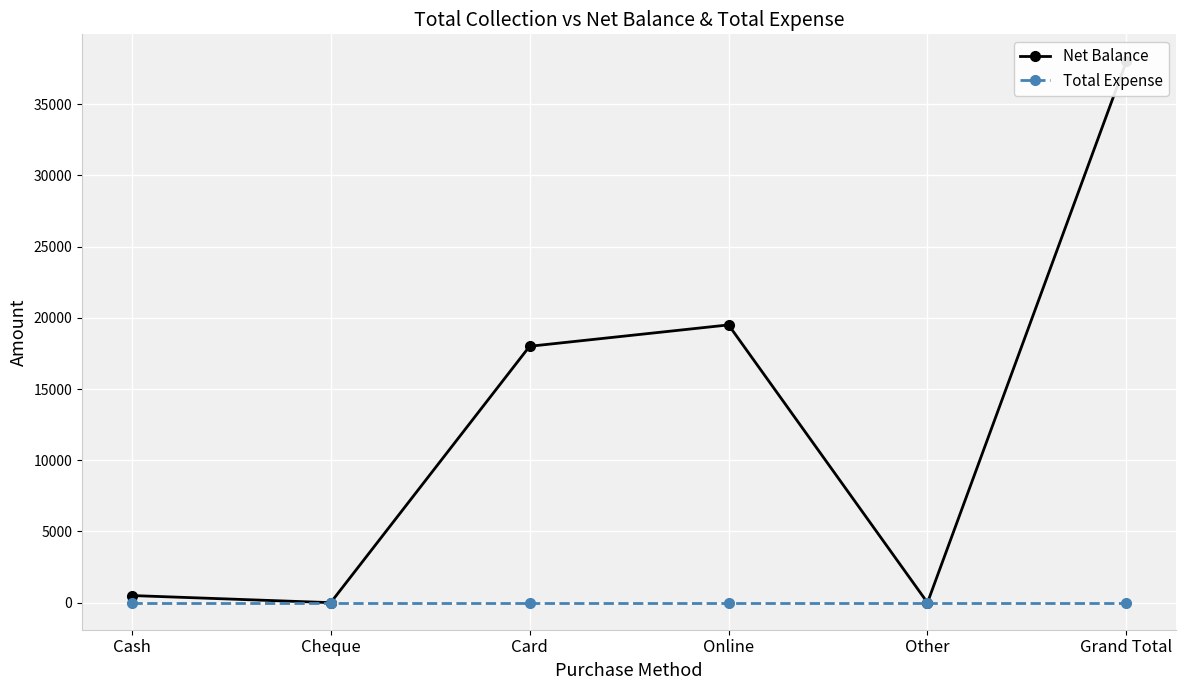

How many interior local peaks does the Net Balance series have?

1